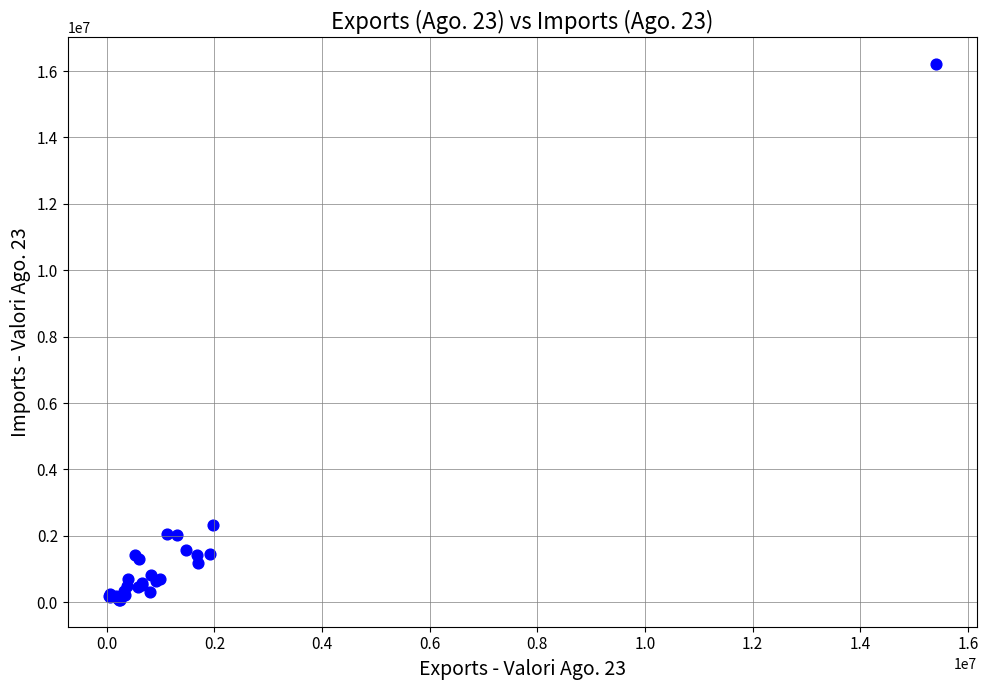

What Y value in the scatter plot is closest to 8136573?

2312321